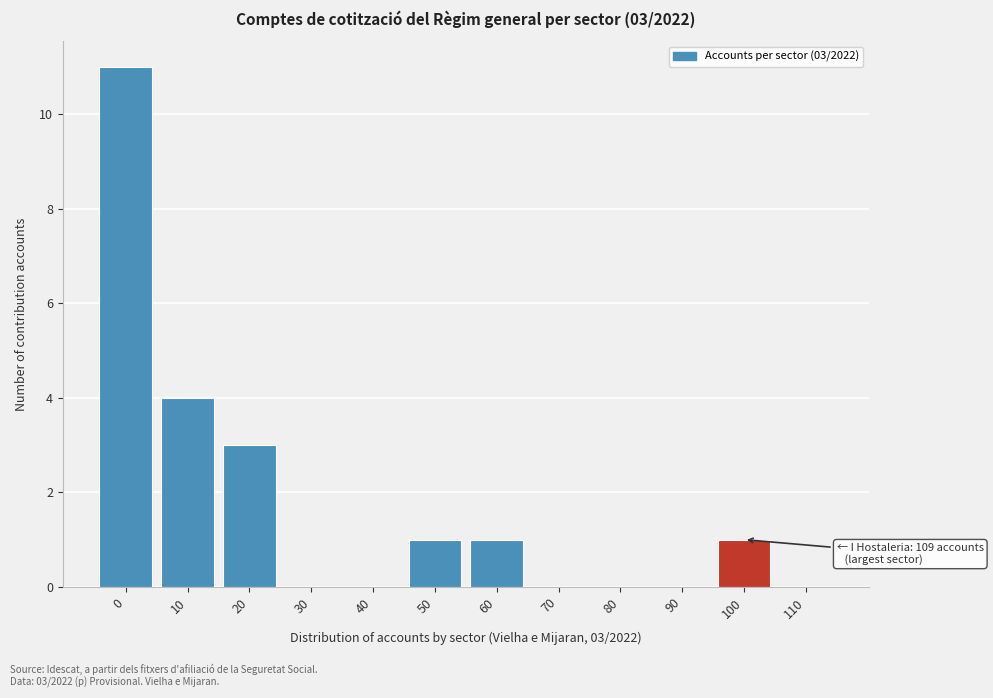

Reading left to right, what are all the values shown in this chart?

0=11	10=4	20=3	30=0	40=0	50=1	60=1	70=0	80=0	90=0	100=1	110=0